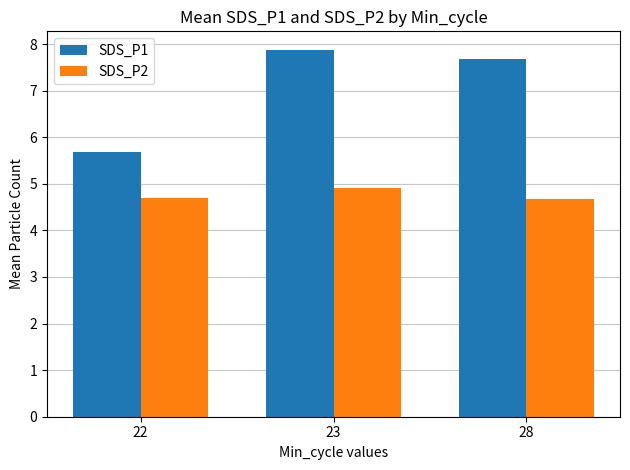

The SDS_P1 series shows 7.9 at 23. True or false?

True